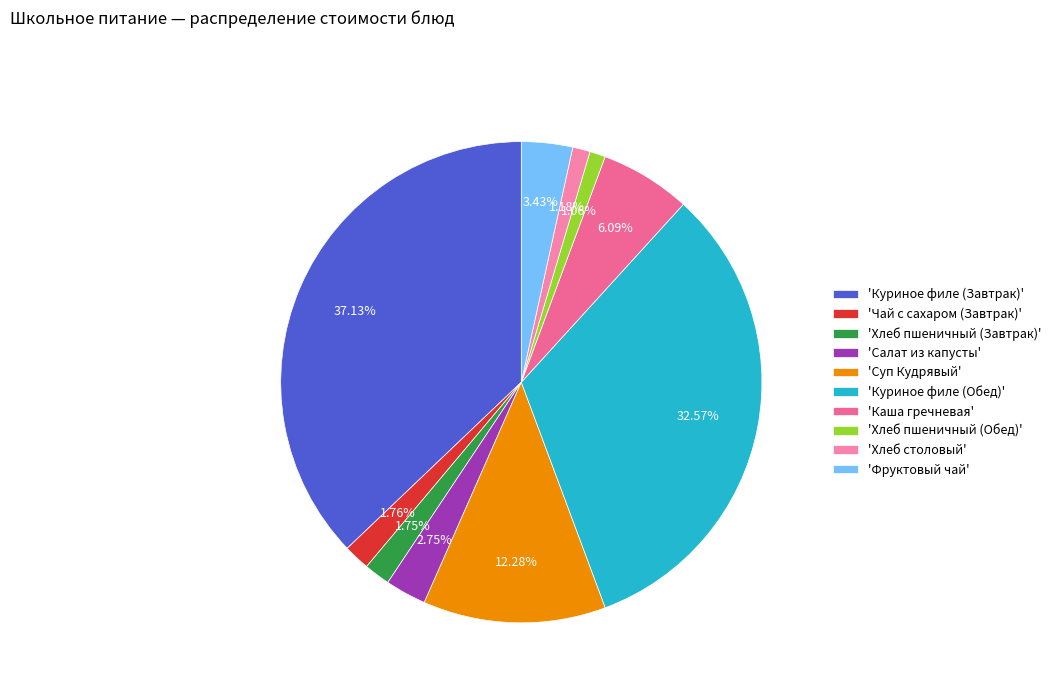

How many slices are in this pie chart?

10